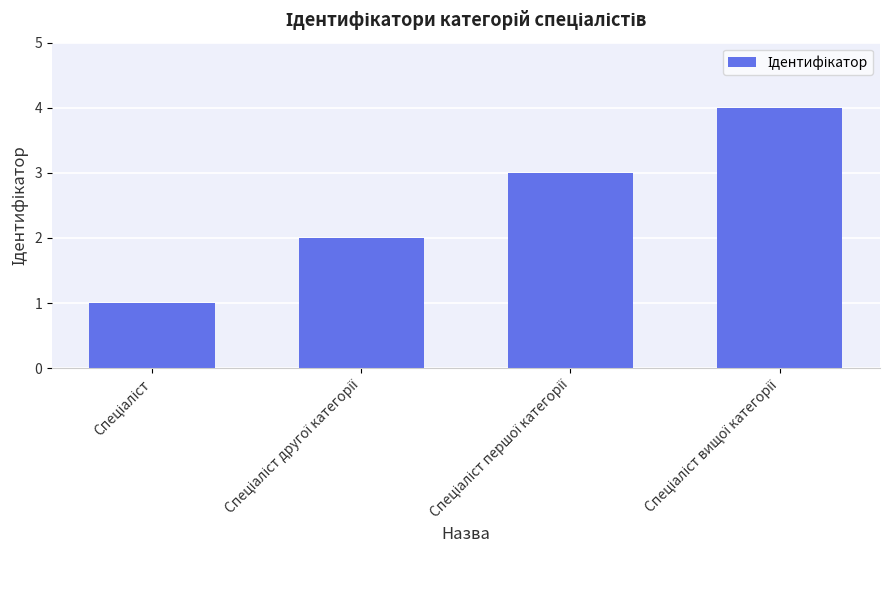

What is the sum of all values?

10